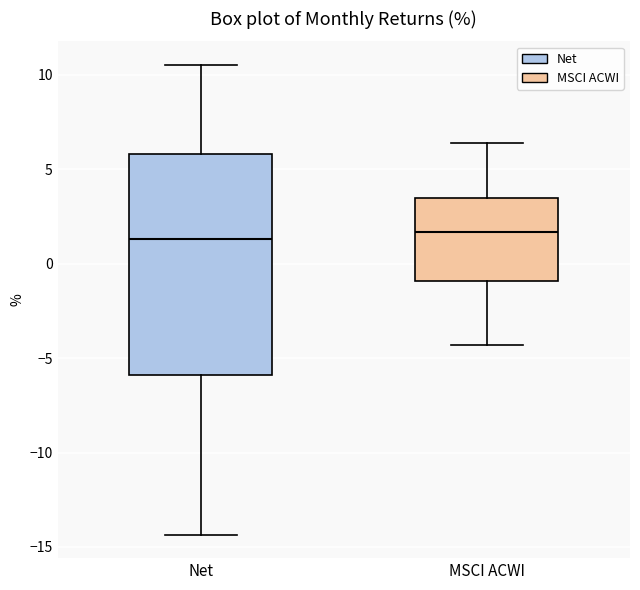

Comparing the boxes themselves (not the whiskers), which one is the tallest?

Net